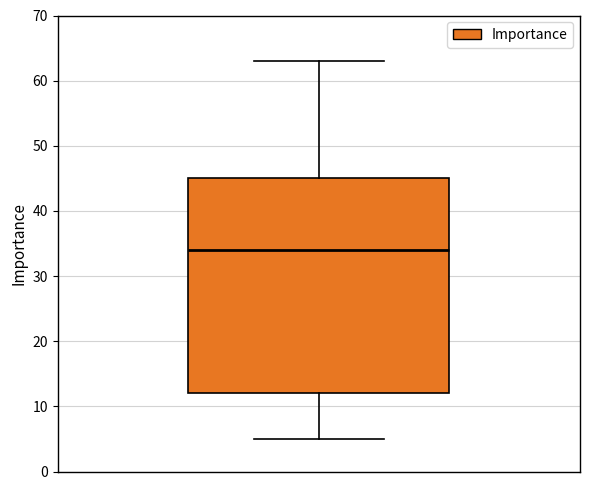

Read this box plot against the y-axis: the position of the median line, the range covered by the box, and the ends of both whiskers. The values are not printed on the chart, so give them approximately, as read against the axis.

median 34, box 12 to 45, whiskers 5 to 63